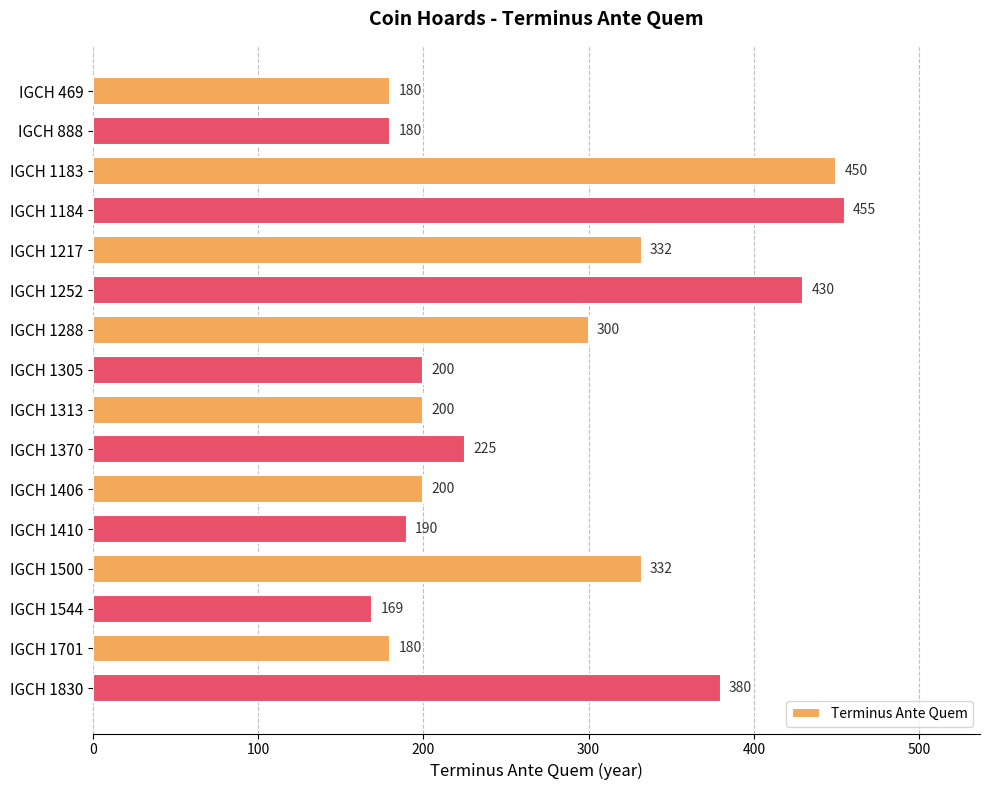

How many data points are less than 225?

8